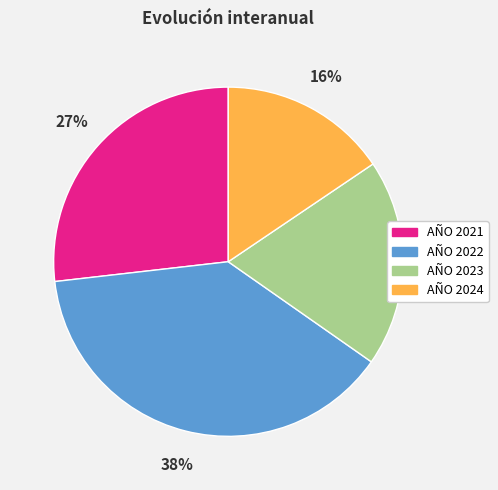

To the nearest percent, what is the average slice percentage?

25%